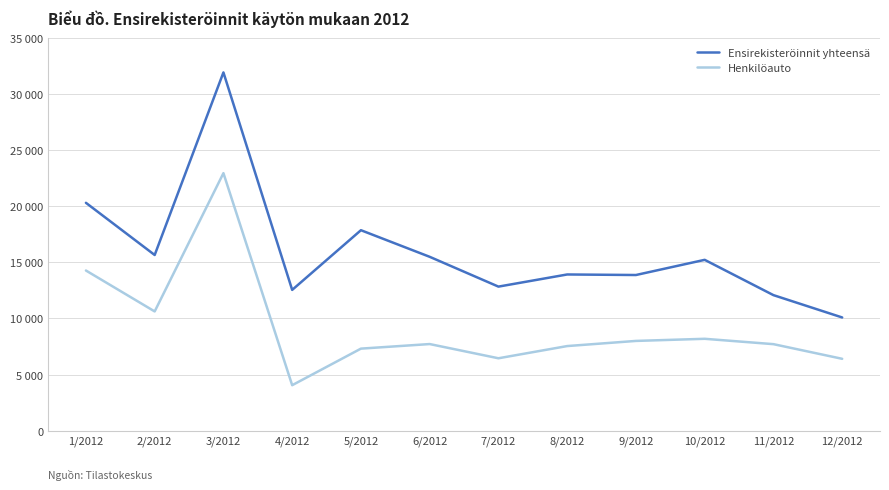

Does the chart display data point markers on the line(s)?

No